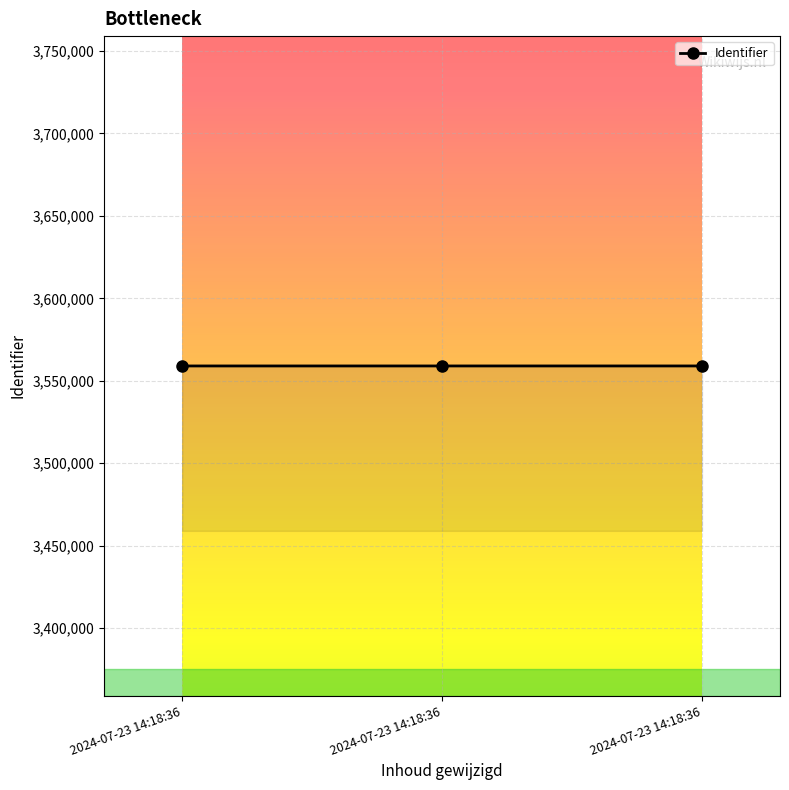

Read the value at 2024-07-23 14:18:36.

3559024